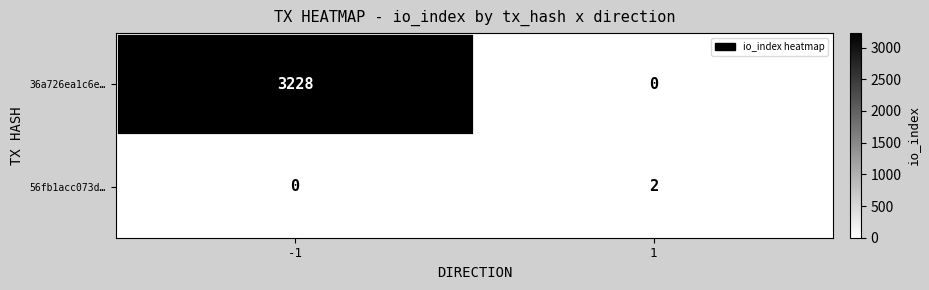

The value of 56fb1acc073d… at -1 is 0. True or false?

True